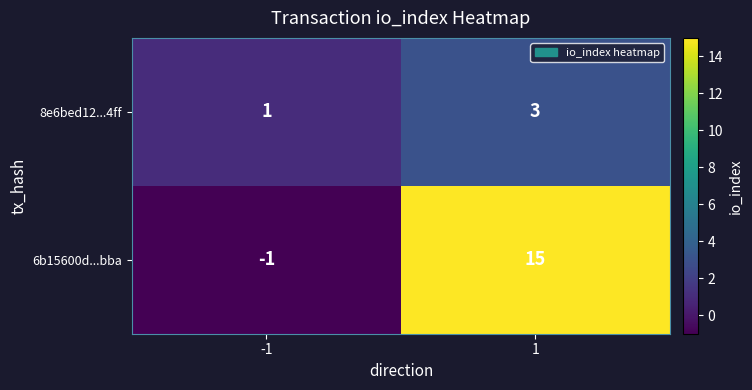

At which category is the sum across all series the highest?

1